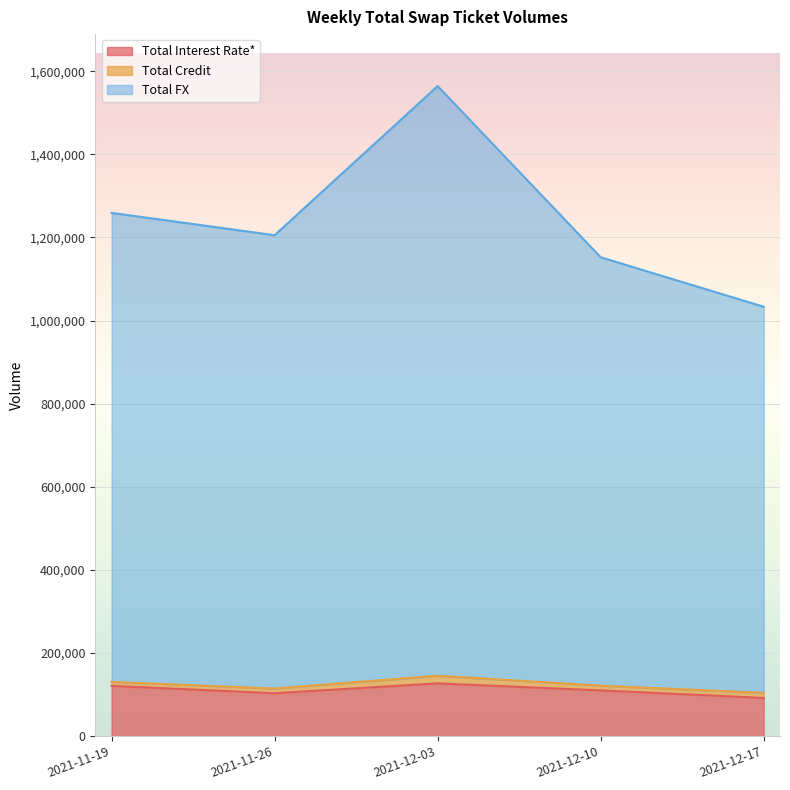

How many interior local peaks does the Total FX series have?

1